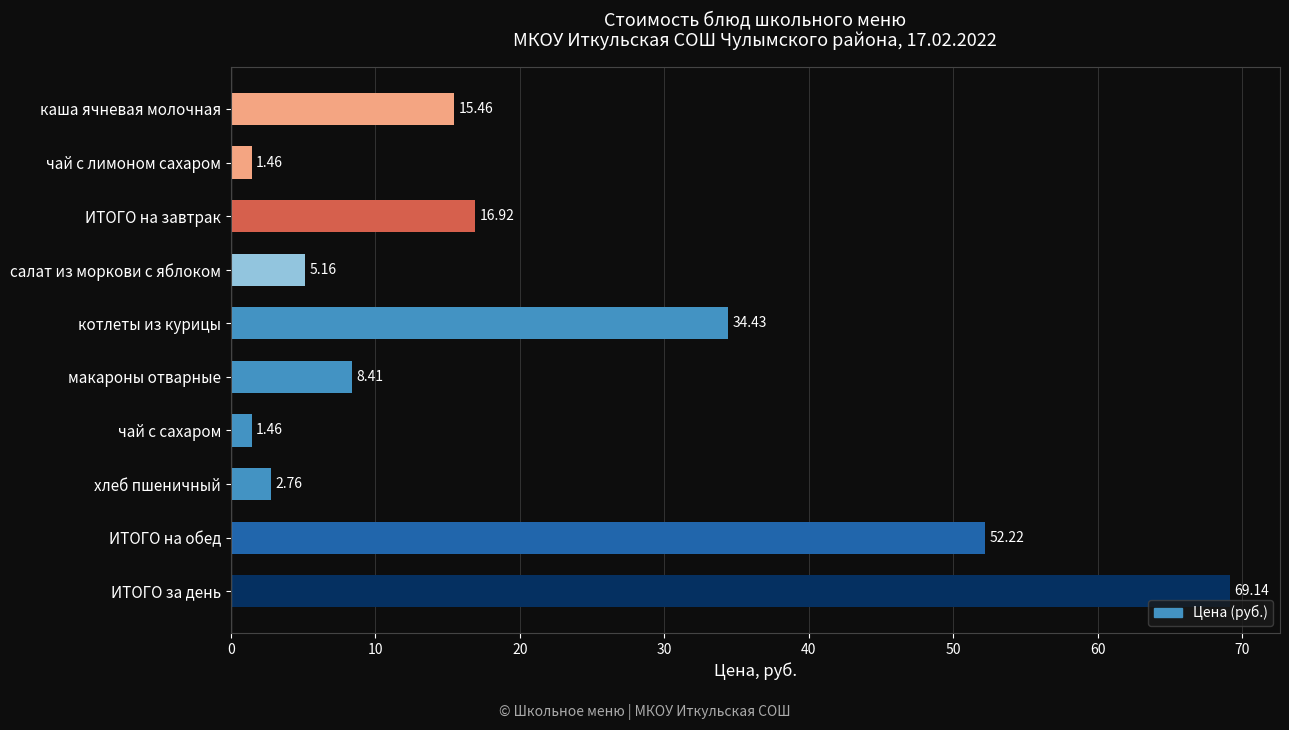

What is the difference between the second highest and minimum values?

50.8